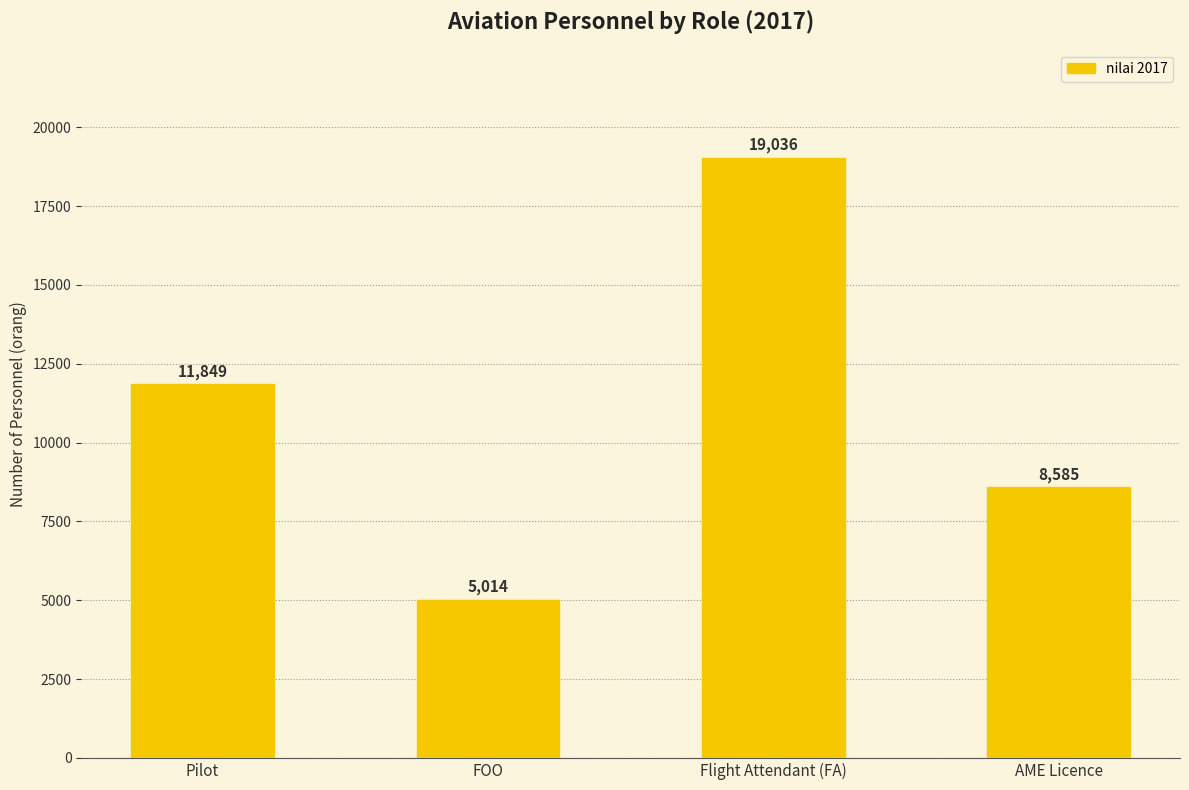

What is the sum of all values?

44484